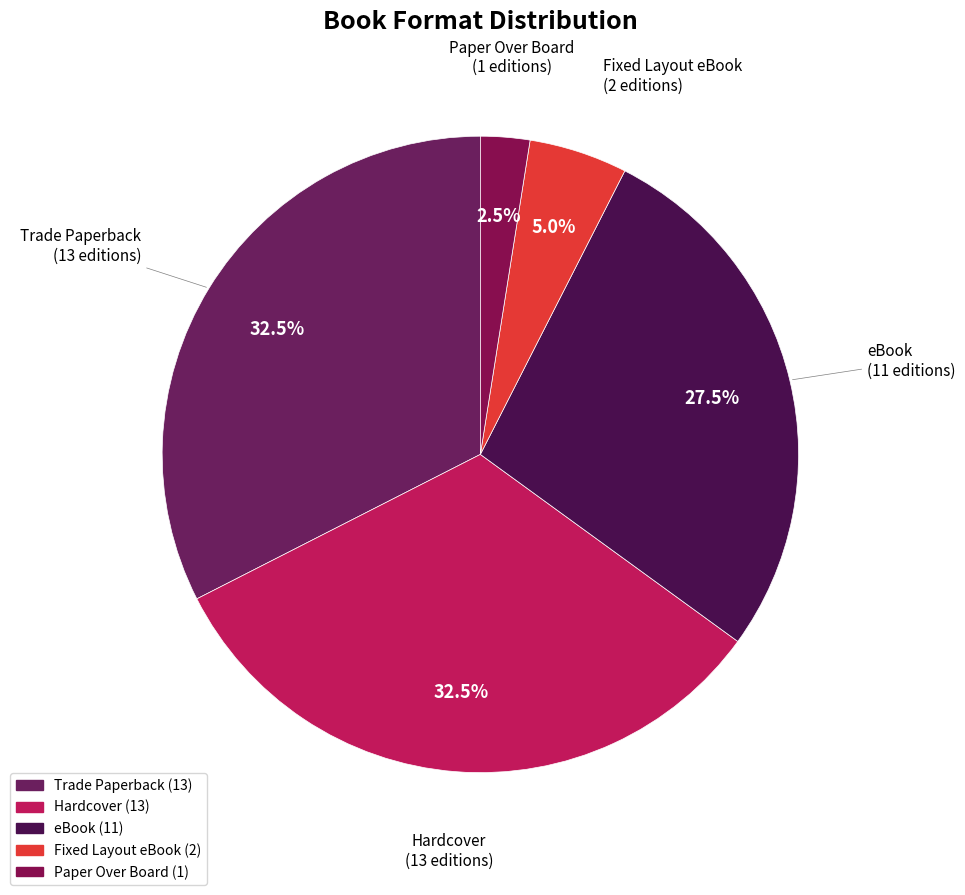

How many segments does this pie chart have?

5